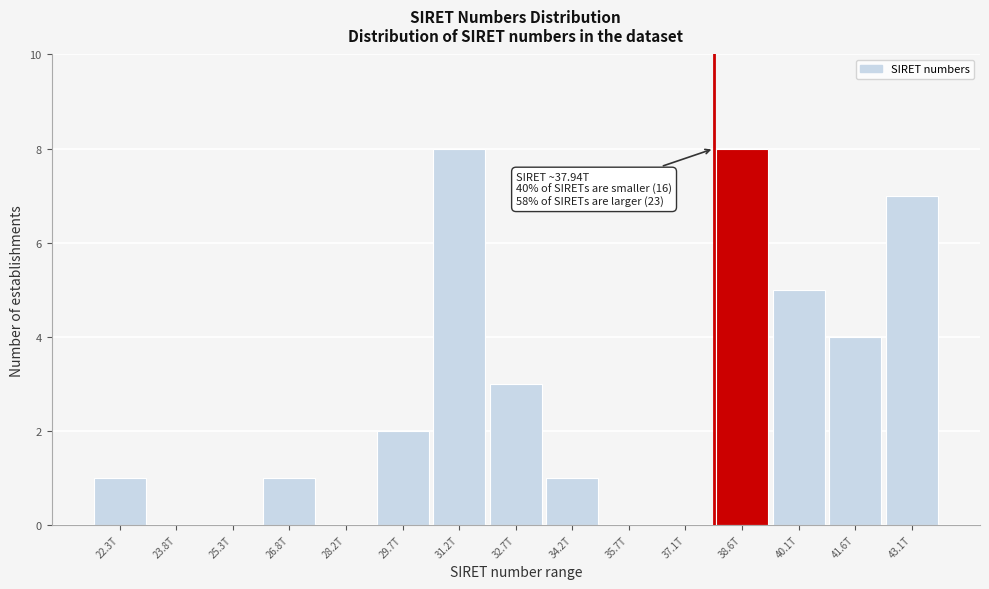

Reading left to right, list all the values displayed in this chart.

22.3T=1	23.8T=0	25.3T=0	26.8T=1	28.2T=0	29.7T=2	31.2T=8	32.7T=3	34.2T=1	35.7T=0	37.1T=0	38.6T=8	40.1T=5	41.6T=4	43.1T=7